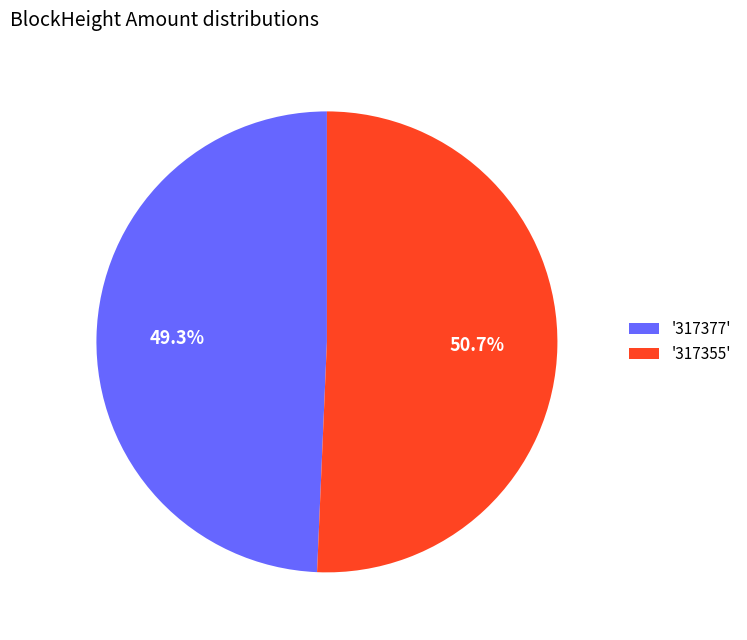

What portion of the pie excludes '317355'?

49.3%